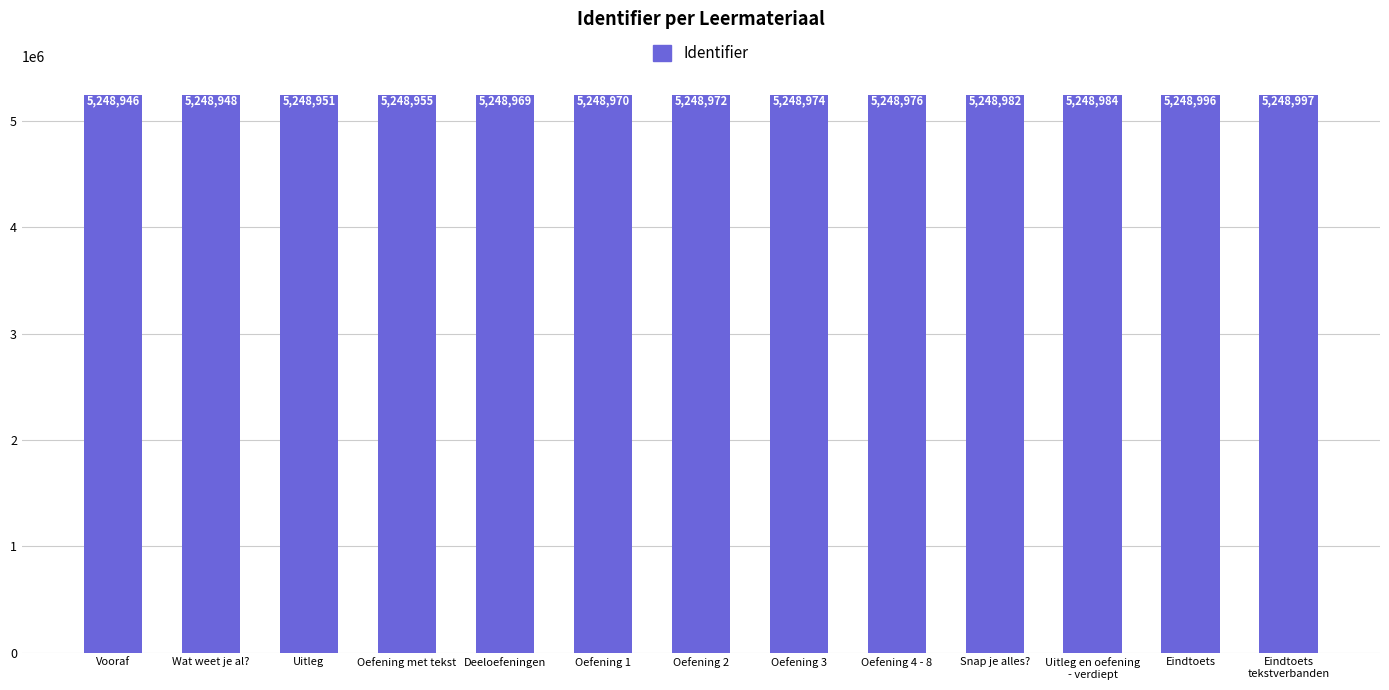

At which label is the value closest to 5248971?

Oefening 1